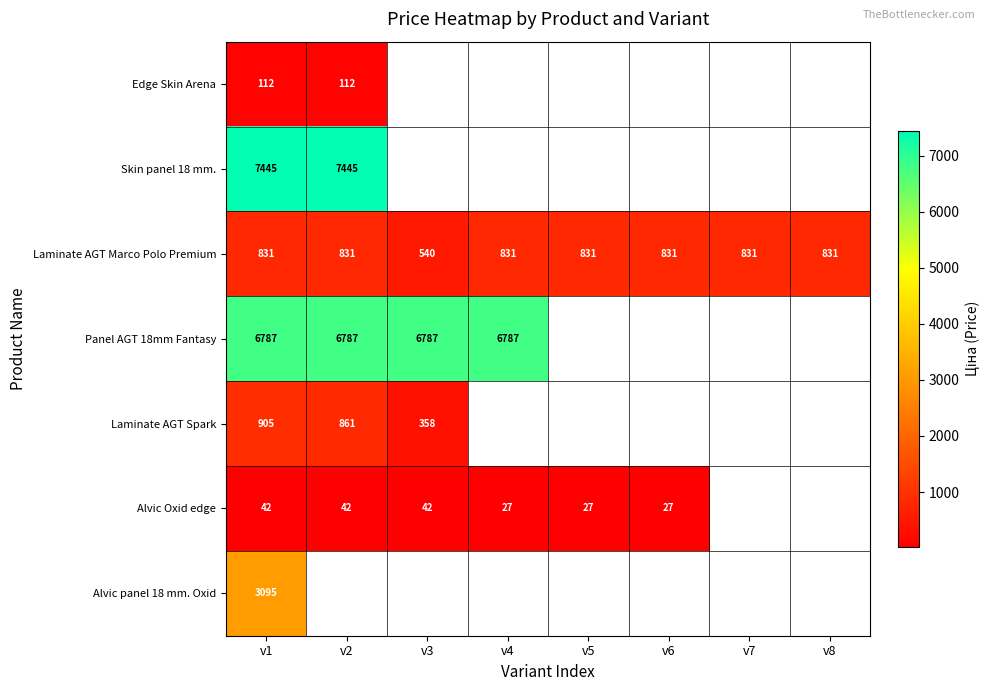

What is the minimum value for Edge Skin Arena?

111.8